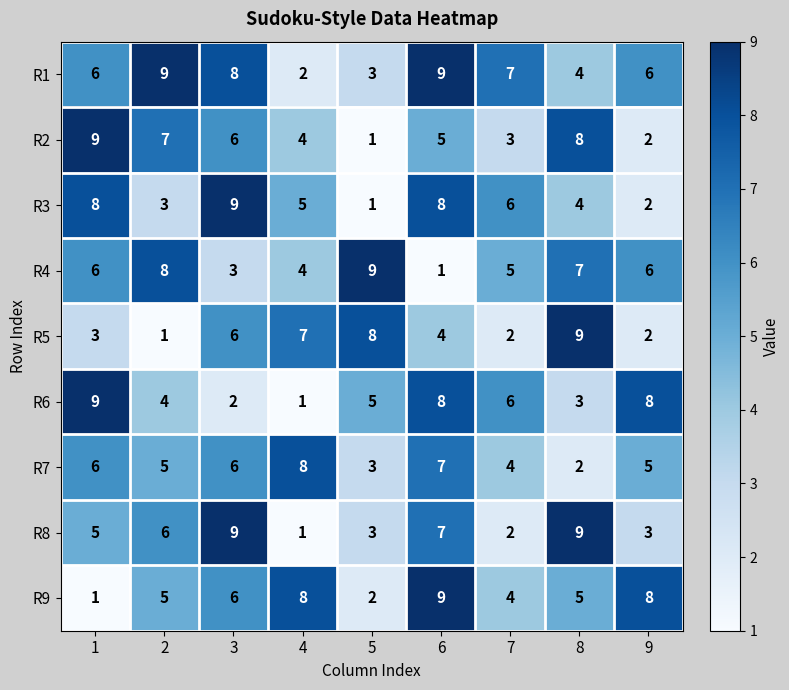

What is the sum of all R2 values?

45